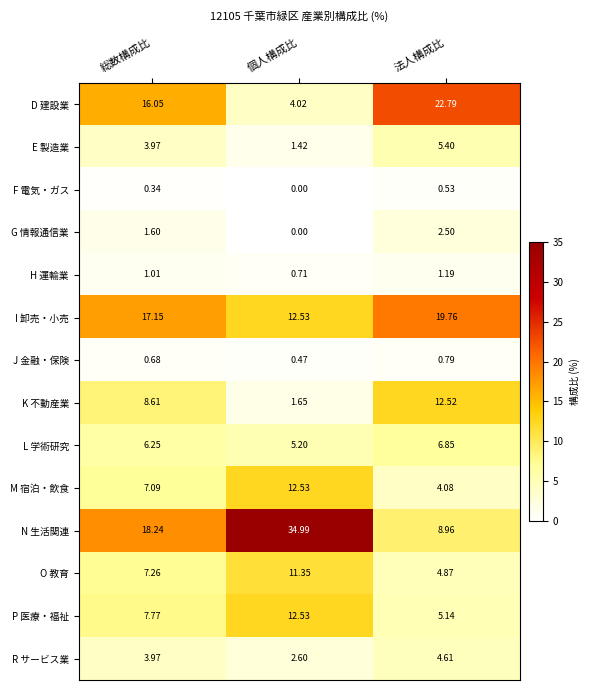

At which label is O 教育 closest to 8?

総数構成比